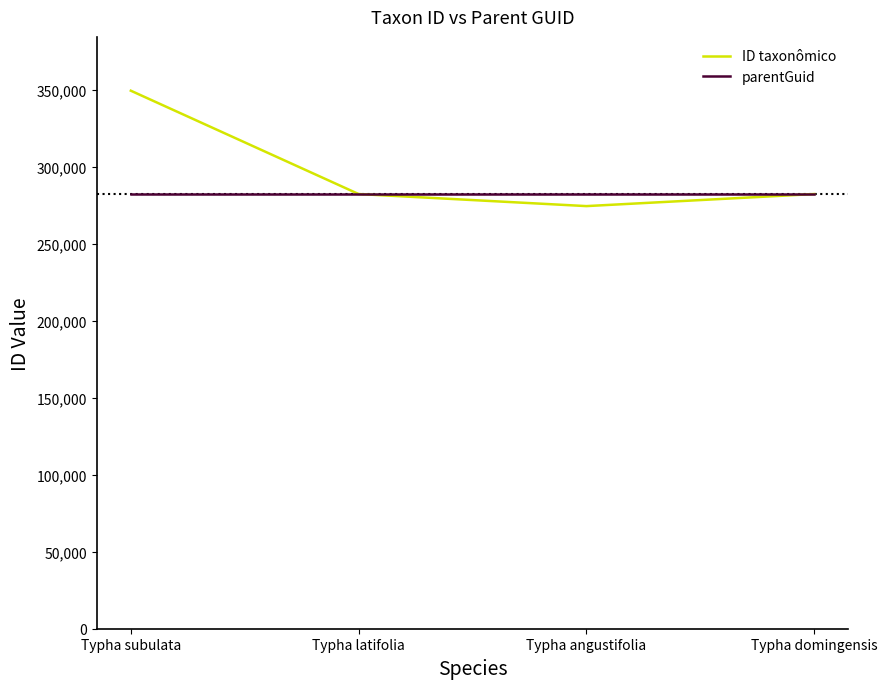

What are all the series names shown in the legend?

ID taxonômico, parentGuid